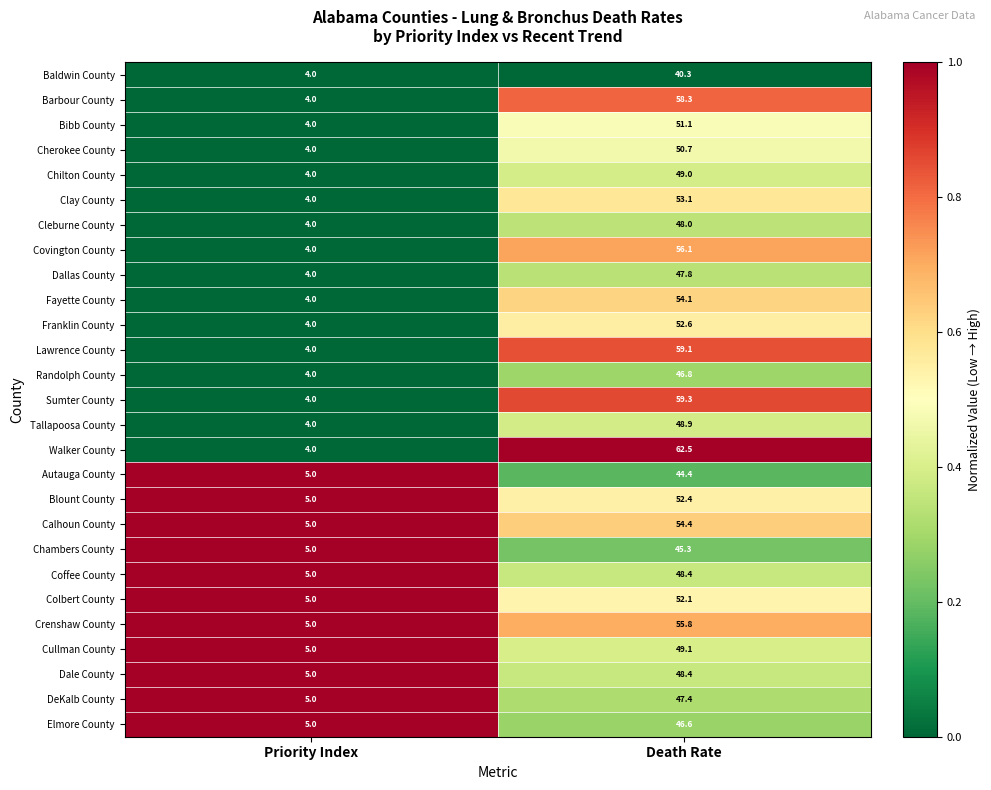

Which label corresponds to the largest value in the chart?

Death Rate